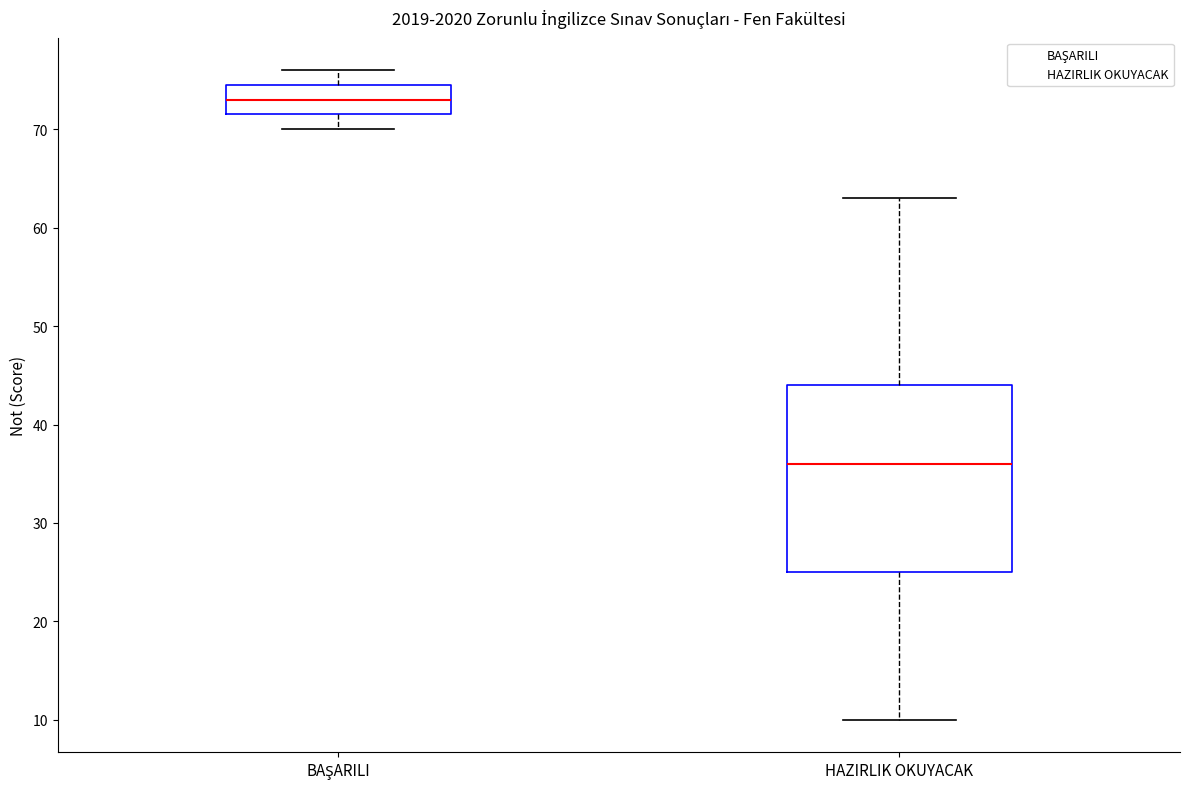

Which box is the tallest, from its lower edge to its upper edge?

HAZIRLIK OKUYACAK